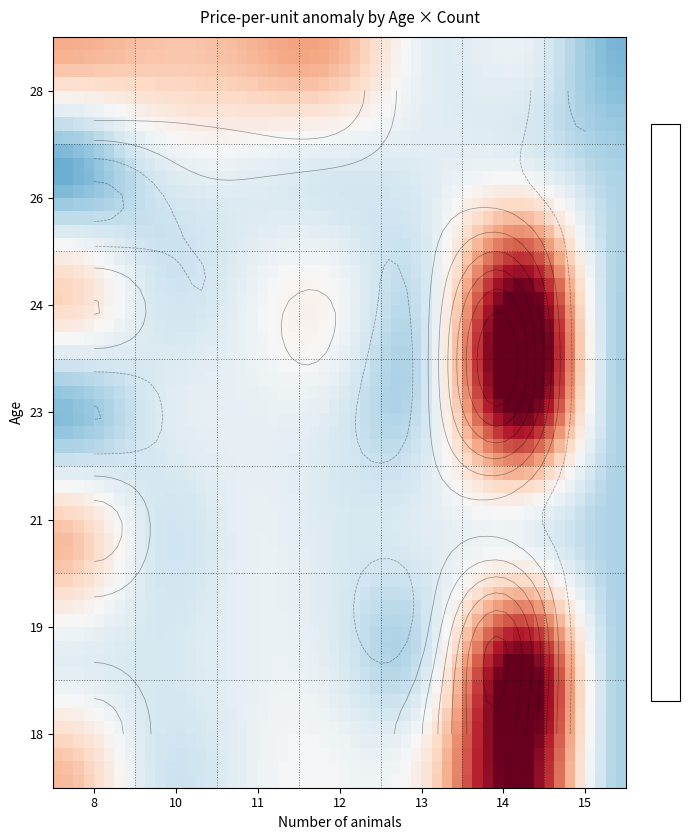

What is the sum of all 19 values?

382.9